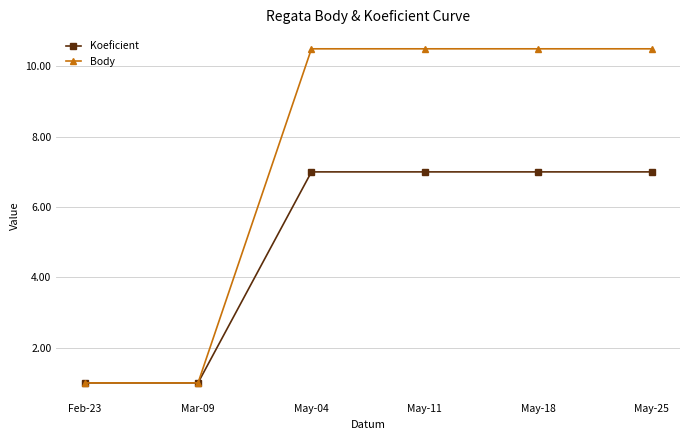

What is the sum of all Body values?

44.0